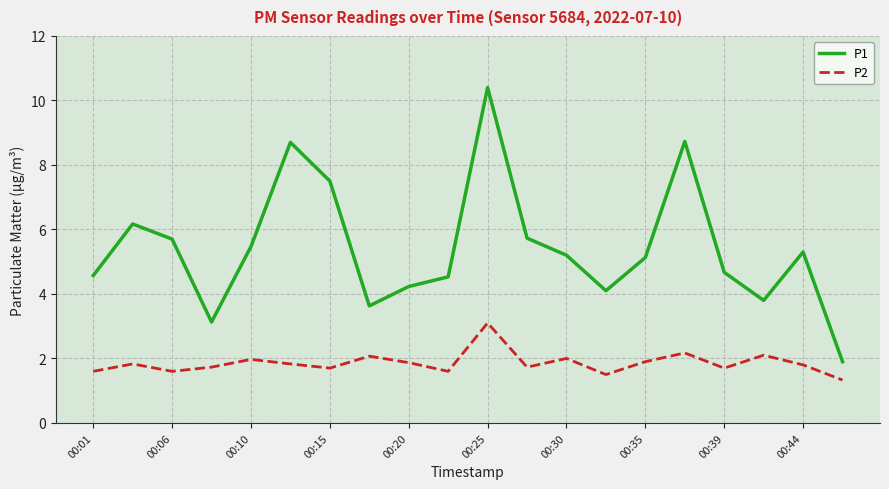

True or false: P2 and P1 intersect in this chart.

False